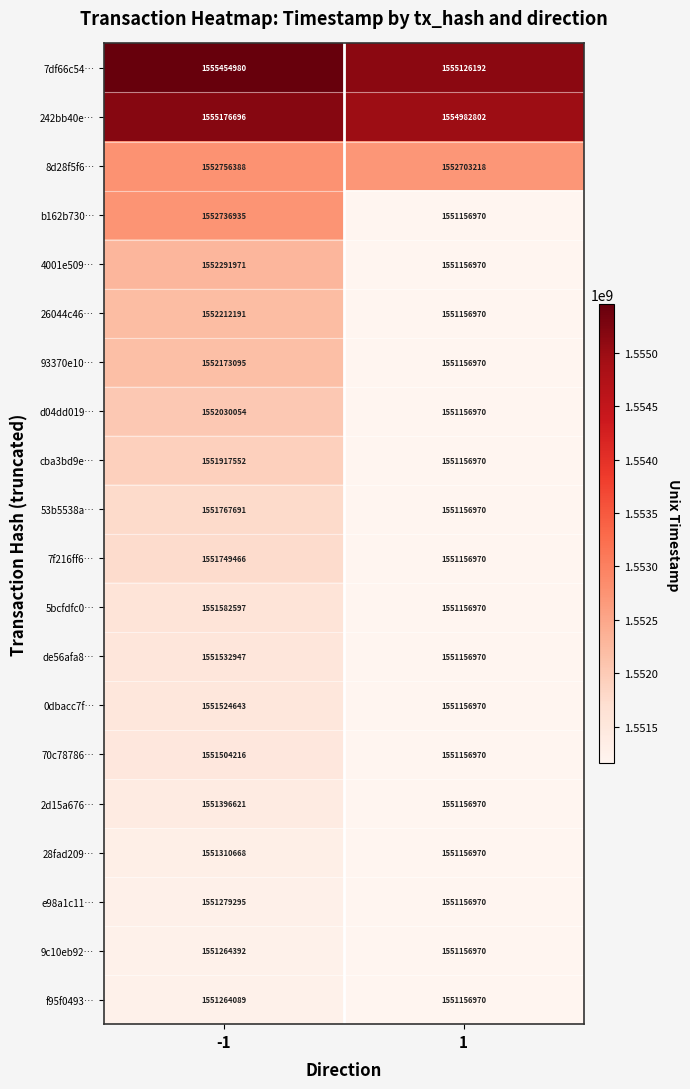

What is the total value across all series at 1?

31032480702